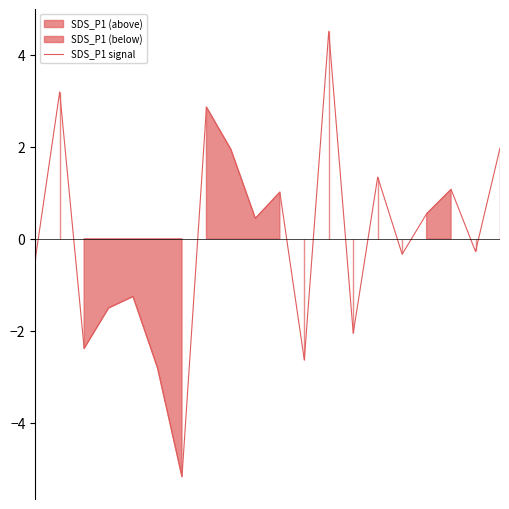

At which label is the value closest to 0?

18